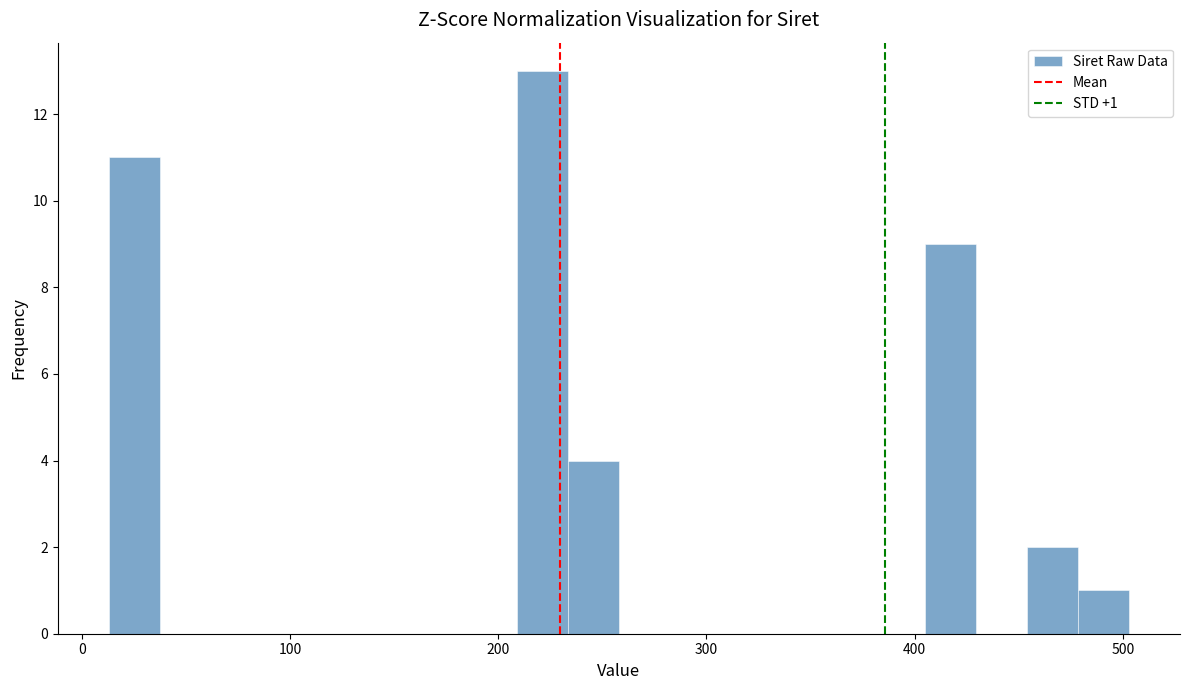

Read against the x-axis, roughly where is the centre of the tallest bar?

220